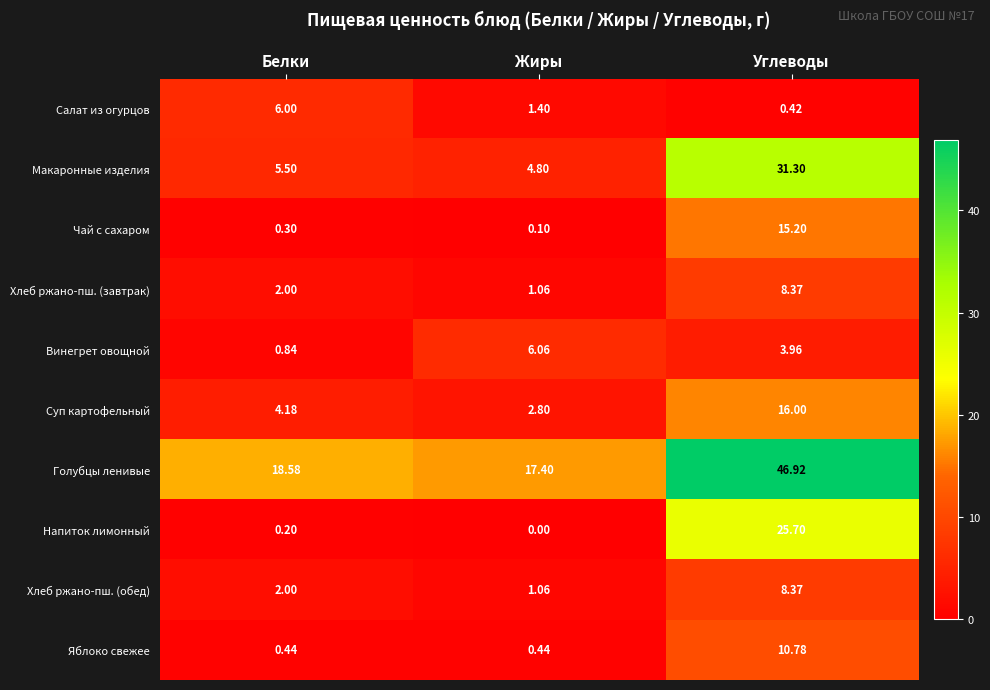

Rank the categories by Чай с сахаром value from highest to lowest.

Углеводы, Белки, Жиры